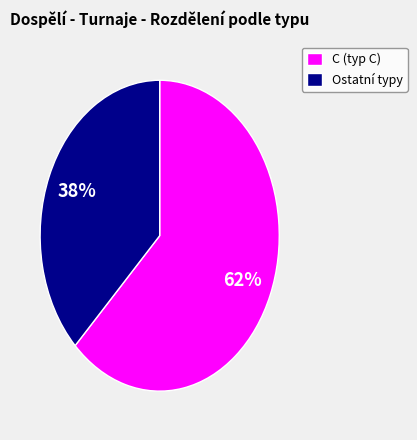

What percentage is the C (typ C) slice, to the nearest percent?

62%